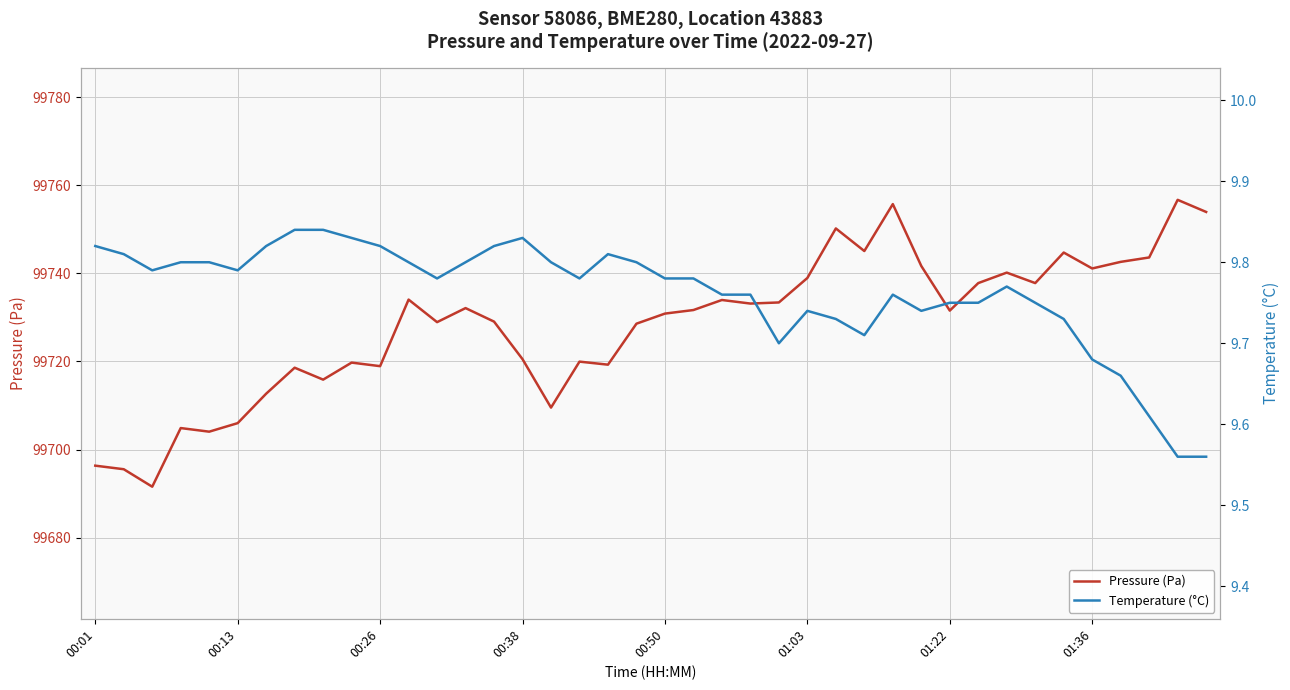

Which series has the widest spread of values?

Pressure (Pa)